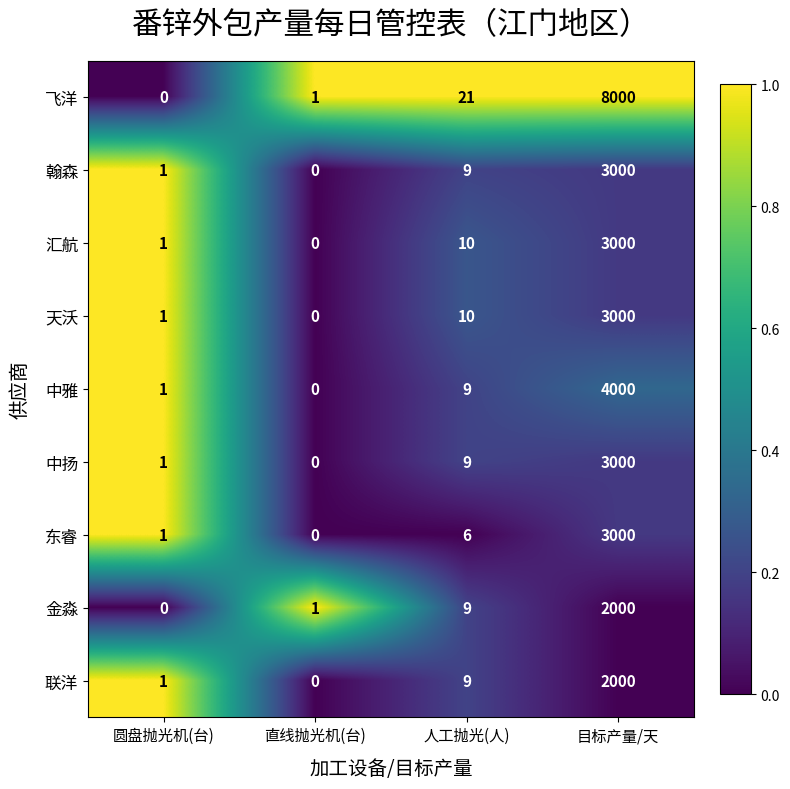

At which category does the chart reach its peak across all series?

目标产量/天